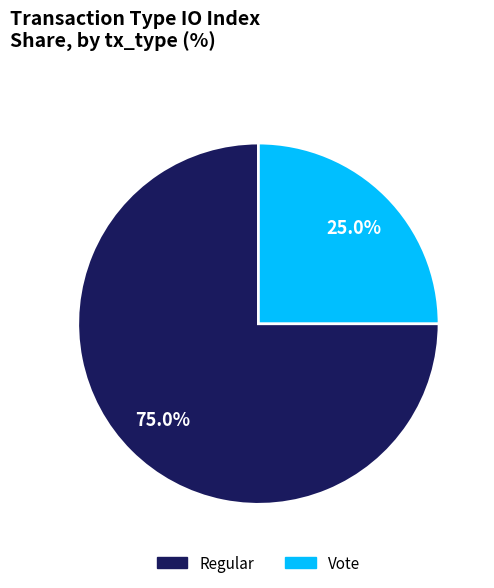

What is the ratio of the value at Regular to the value at Vote?

3.0